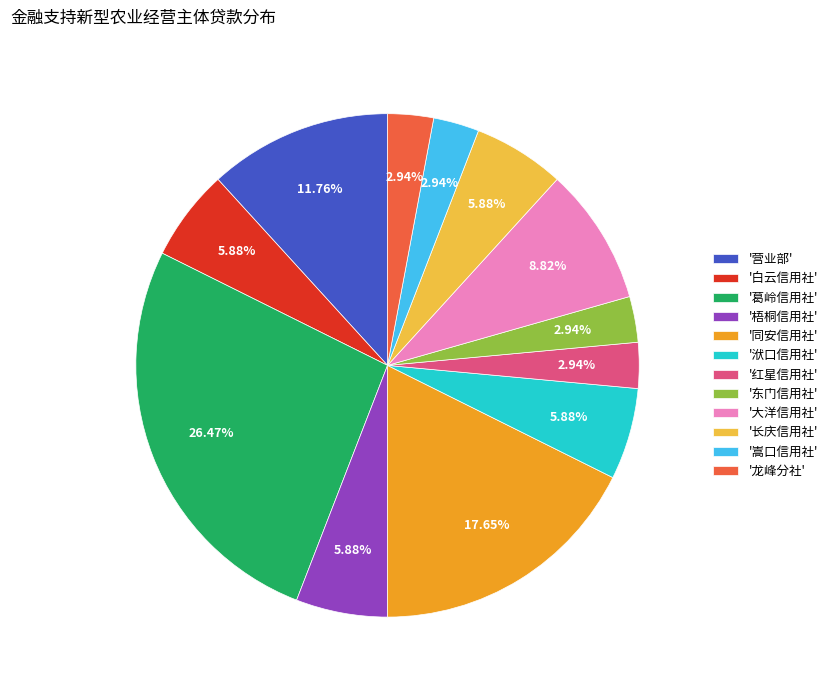

Does '同安信用社' represent more than half of the total?

No